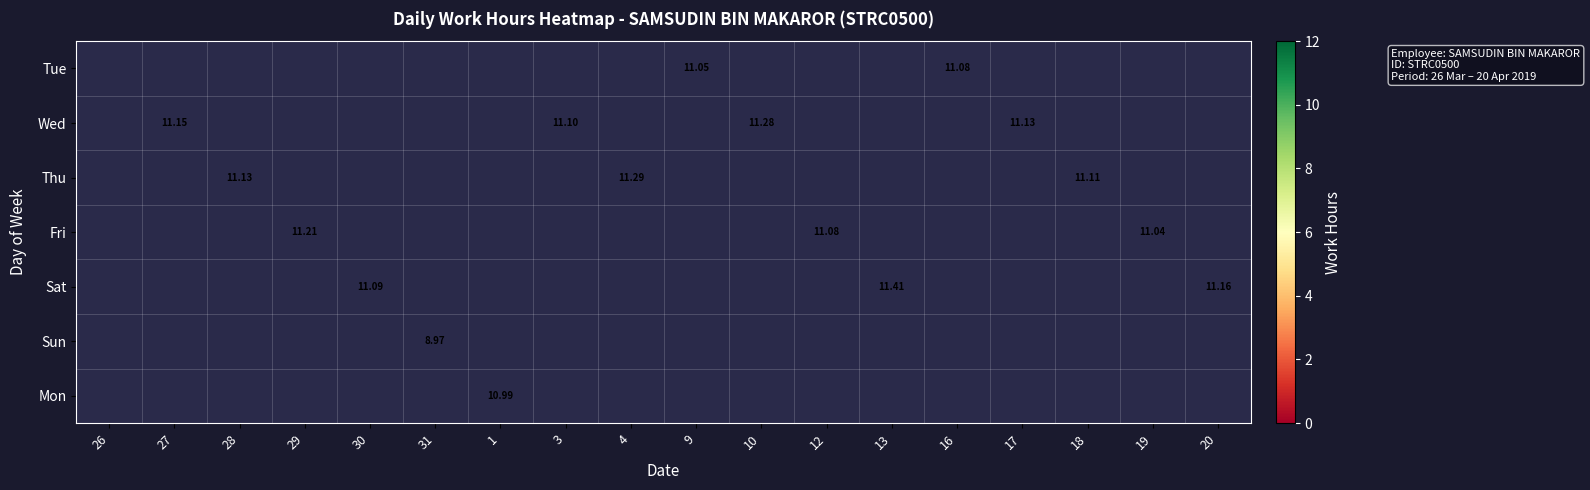

The Wed series shows 11.1 at 17. True or false?

True